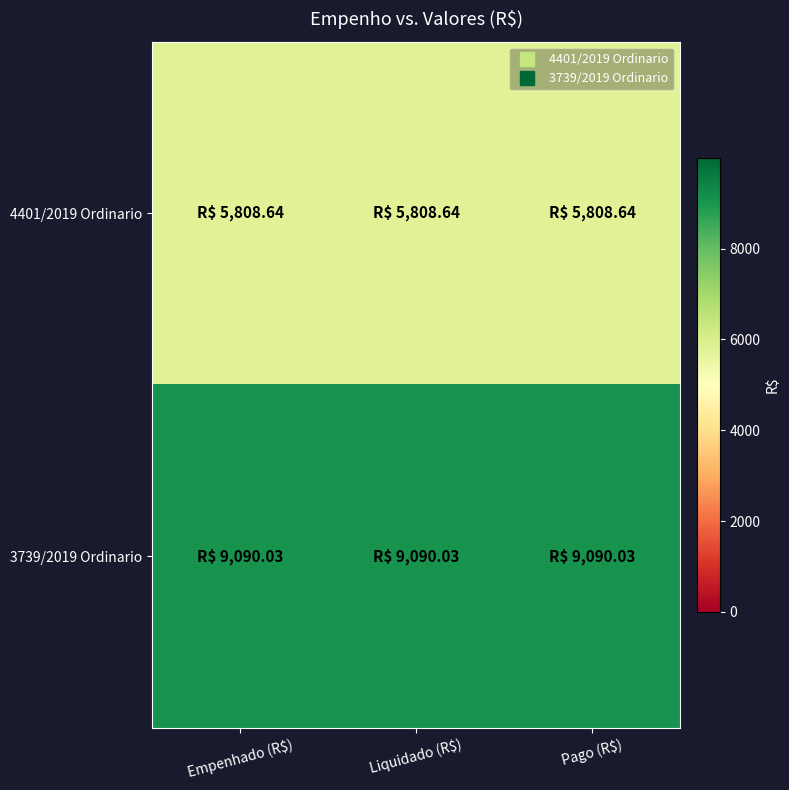

List the series in order of their overall mean, lowest first.

4401/2019 Ordinario, 3739/2019 Ordinario